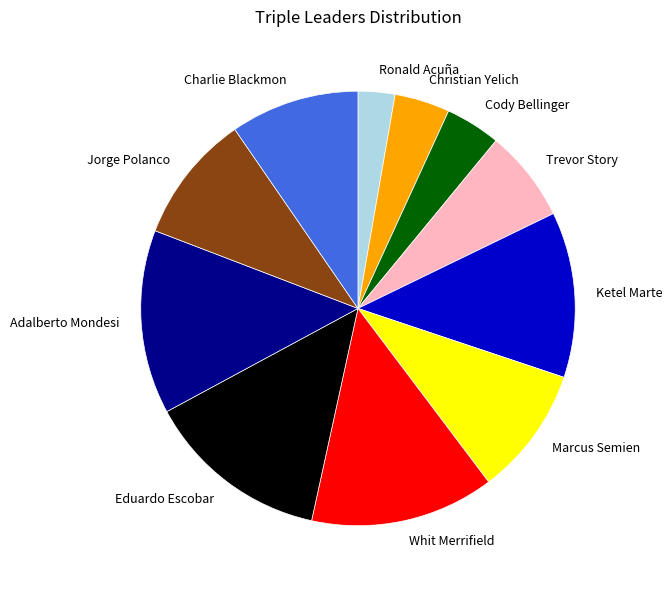

Count the number of slices in the pie.

11